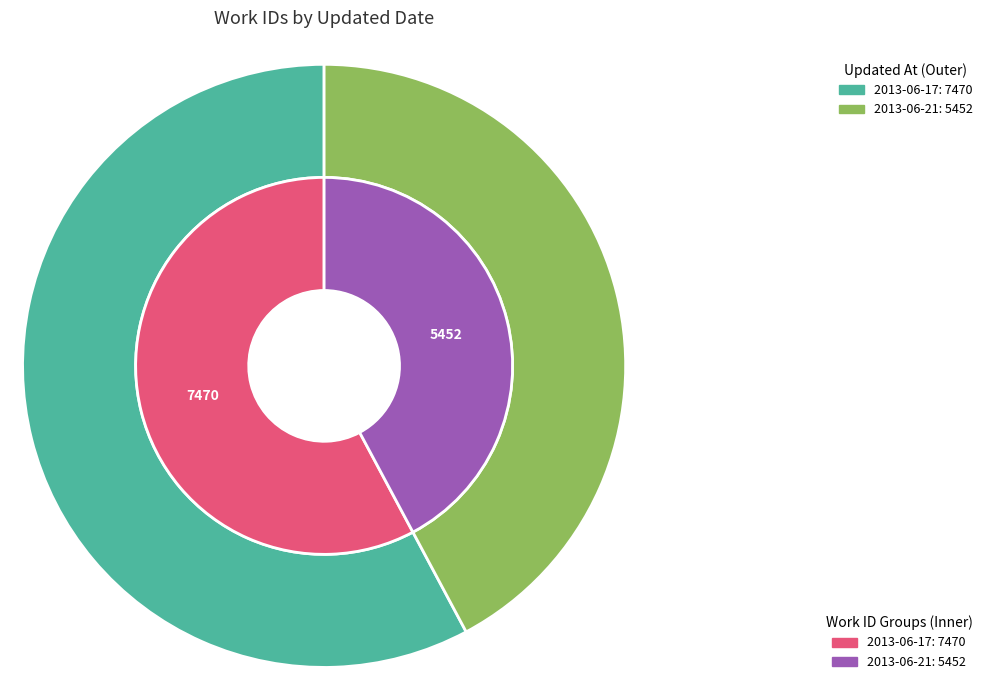

Does 2013-06-21 19:48:27 UTC account for over 50% of the chart?

No